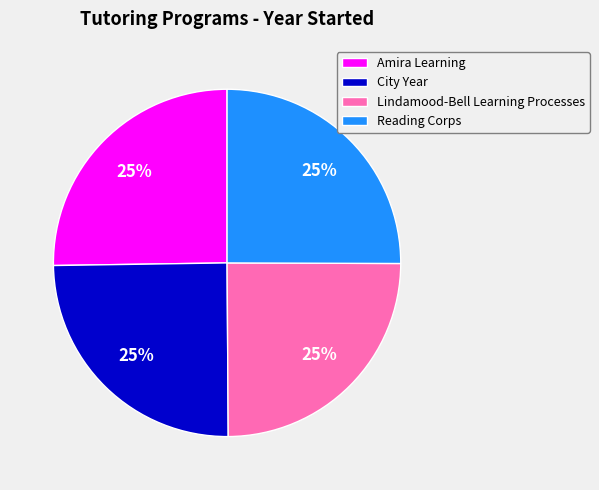

Does any single category account for the majority?

No